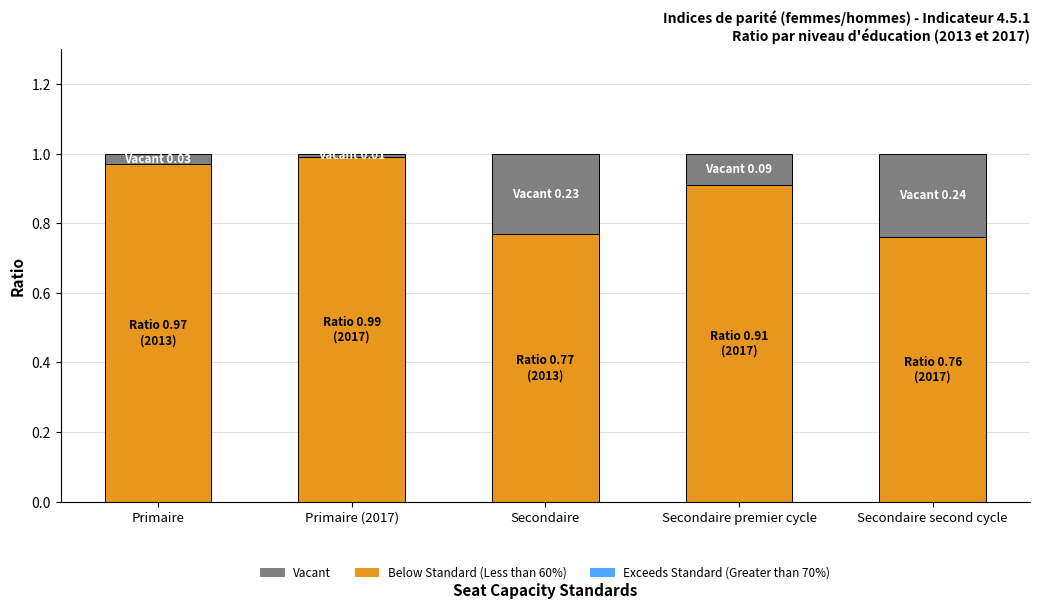

True or false: Below Standard (Less than 60%) has a value of 1.2 at Secondaire second cycle.

False